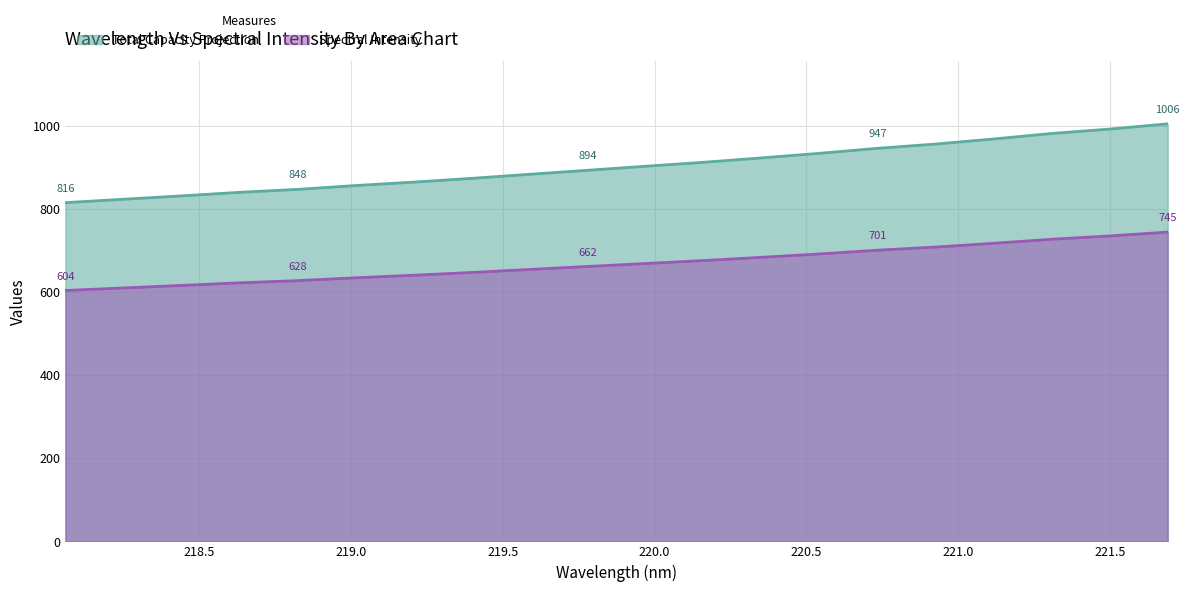

How many lines are shown in the chart?

2